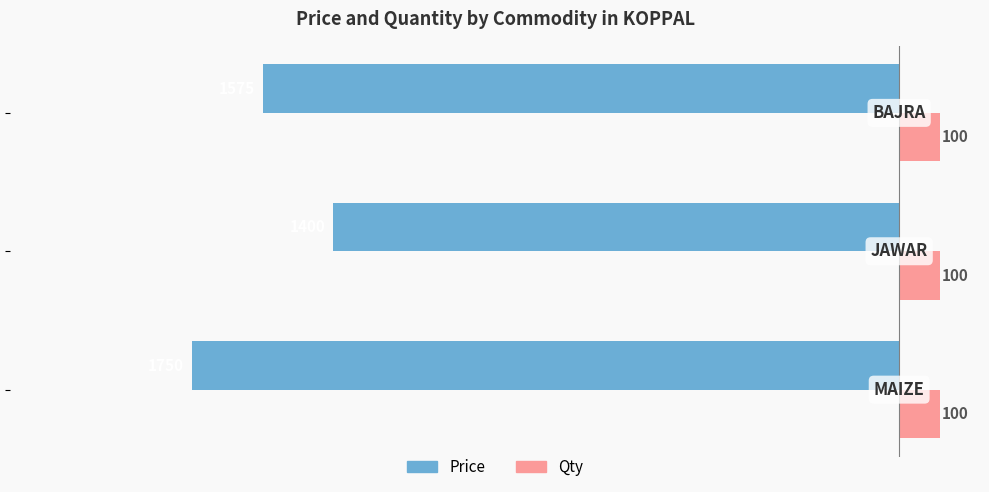

What is the sum of all Qty values?

300